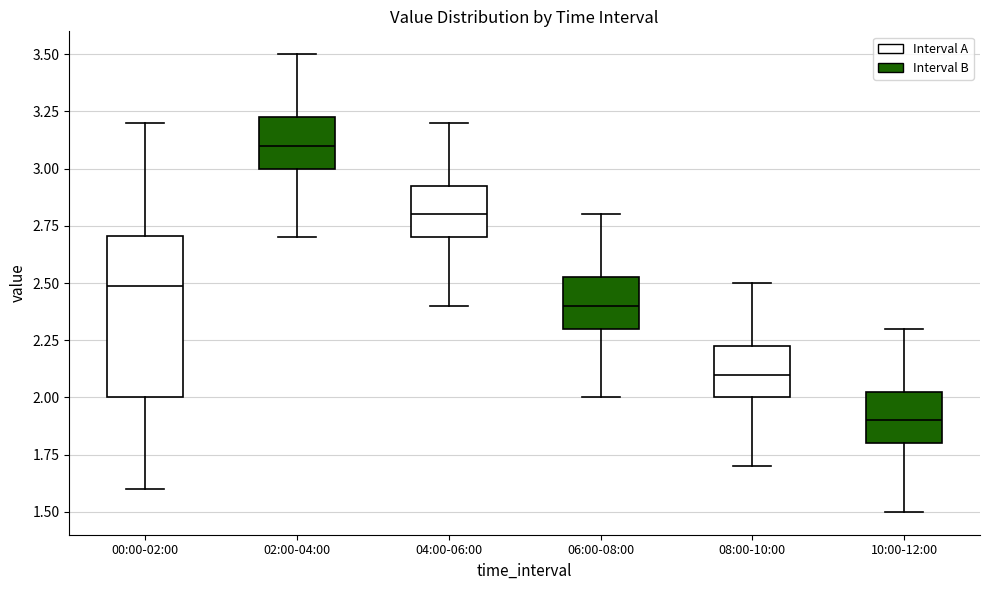

Reading left to right, read every box against the y-axis: the position of its median line, the range the box covers, and the ends of its whiskers. The values are not printed on the chart, so give them approximately, as read against the axis.

00:00-02:00: median 2.50, box 2.00 to 2.70, whiskers 1.60 to 3.20
02:00-04:00: median 3.10, box 3.00 to 3.25, whiskers 2.70 to 3.50
04:00-06:00: median 2.80, box 2.70 to 2.95, whiskers 2.40 to 3.20
06:00-08:00: median 2.40, box 2.30 to 2.55, whiskers 2.00 to 2.80
08:00-10:00: median 2.10, box 2.00 to 2.25, whiskers 1.70 to 2.50
10:00-12:00: median 1.90, box 1.80 to 2.05, whiskers 1.50 to 2.30